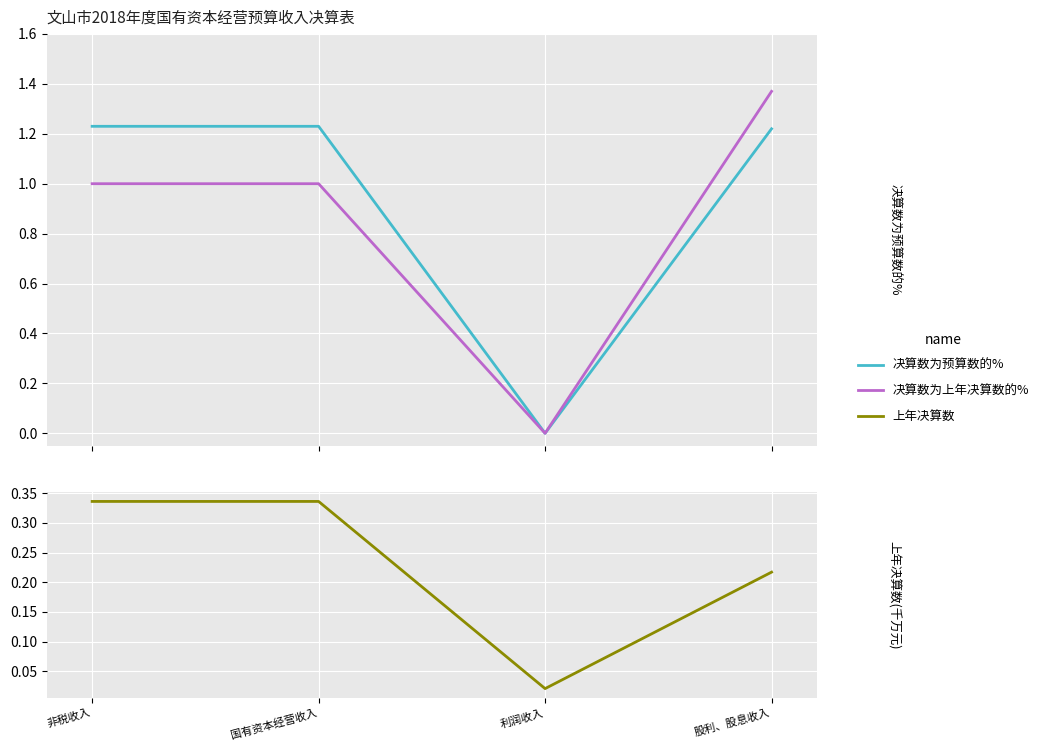

What is the difference between the maximum and minimum values in the 决算数为上年决算数的% series?

1.4